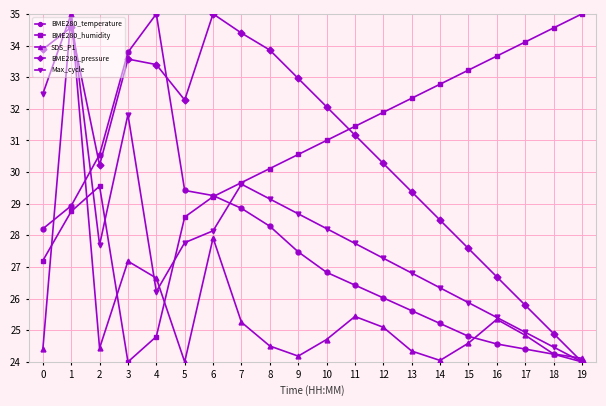

What is the difference between the highest and lowest values at 3?

9.8